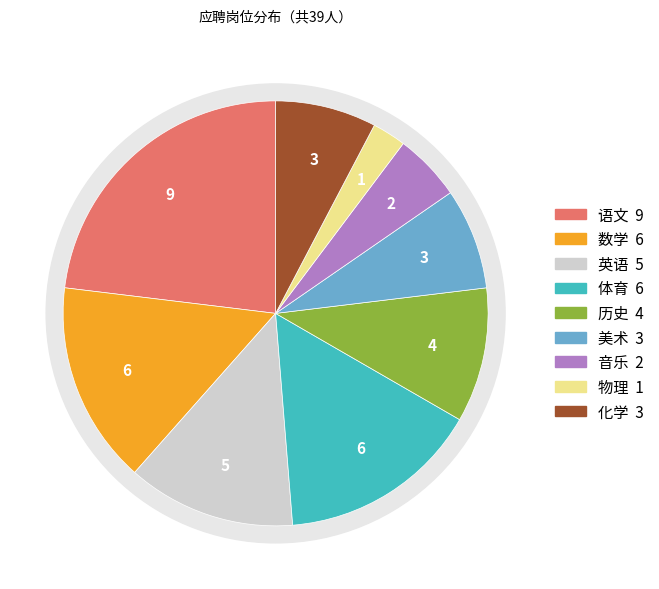

Between 美术 and 历史, which is larger?

历史